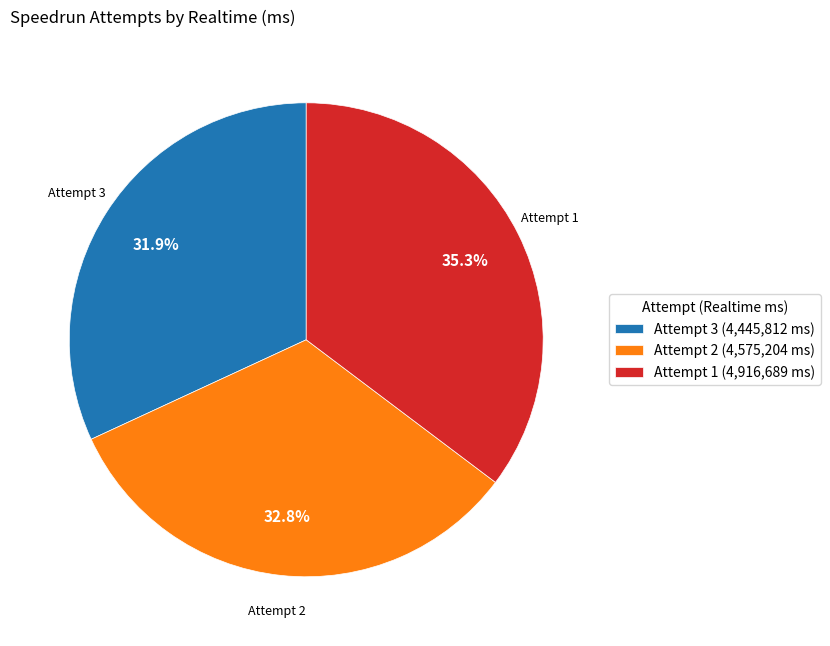

To the nearest percent, what portion does Attempt 2 represent?

33%